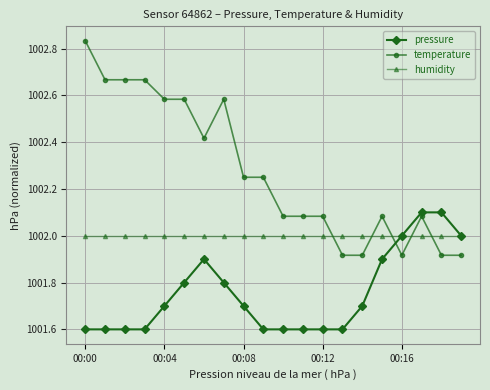

Rank the series by their average value, from lowest to highest.

pressure, humidity, temperature